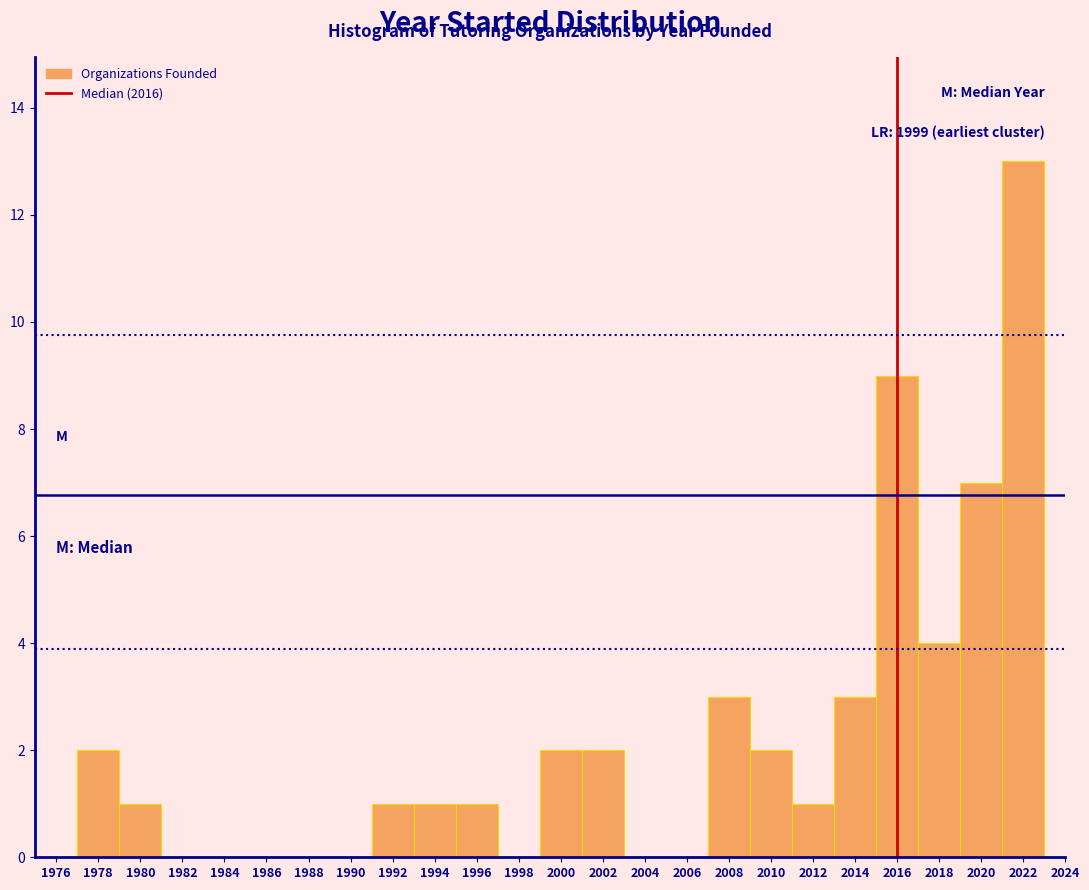

Over which range of the x-axis is the bar tallest?

2021 to 2023